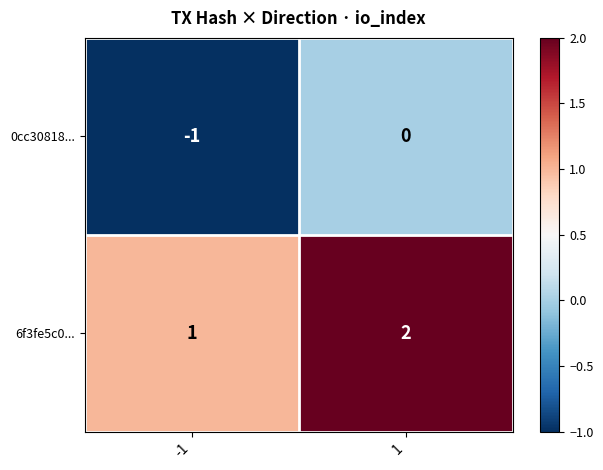

List the series in order of their peak value, lowest first.

0cc30818..., 6f3fe5c0...